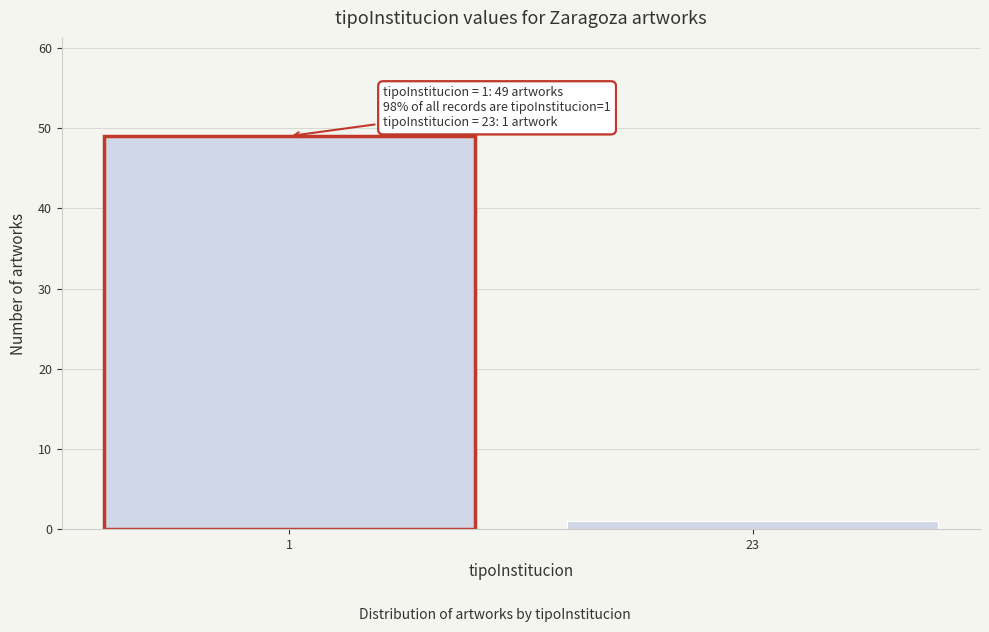

Reading right to left, what are all the values shown in this chart?

23=1	1=49